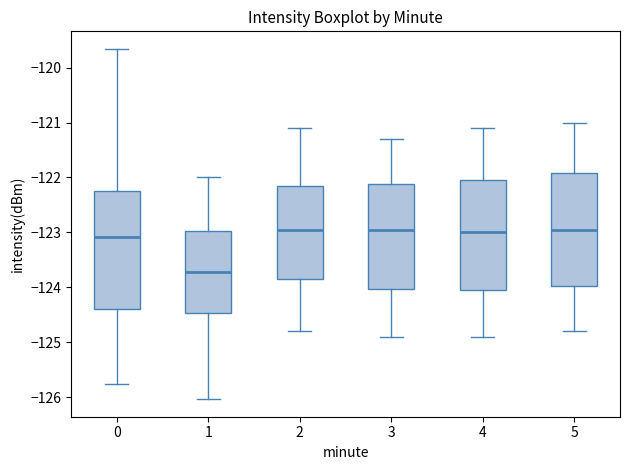

Which box is the tallest, from its lower edge to its upper edge?

0